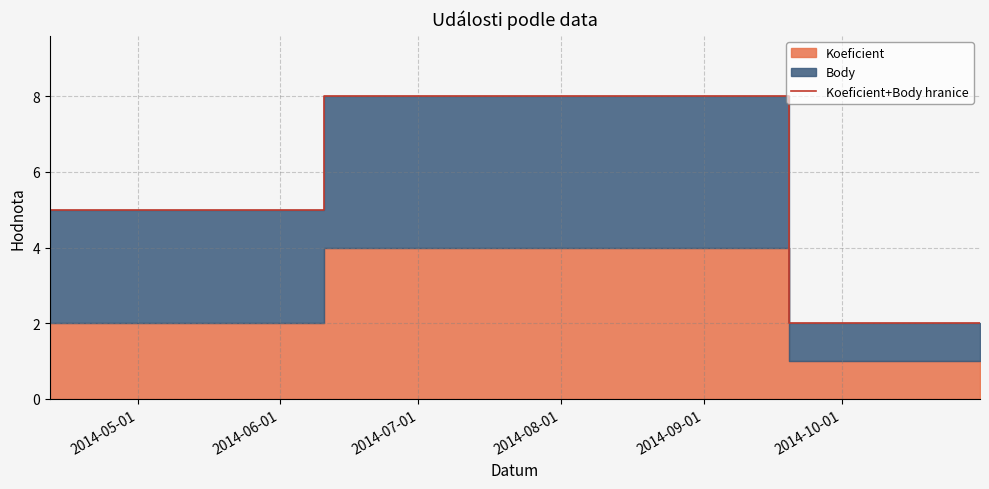

What is the sum of all values?

15